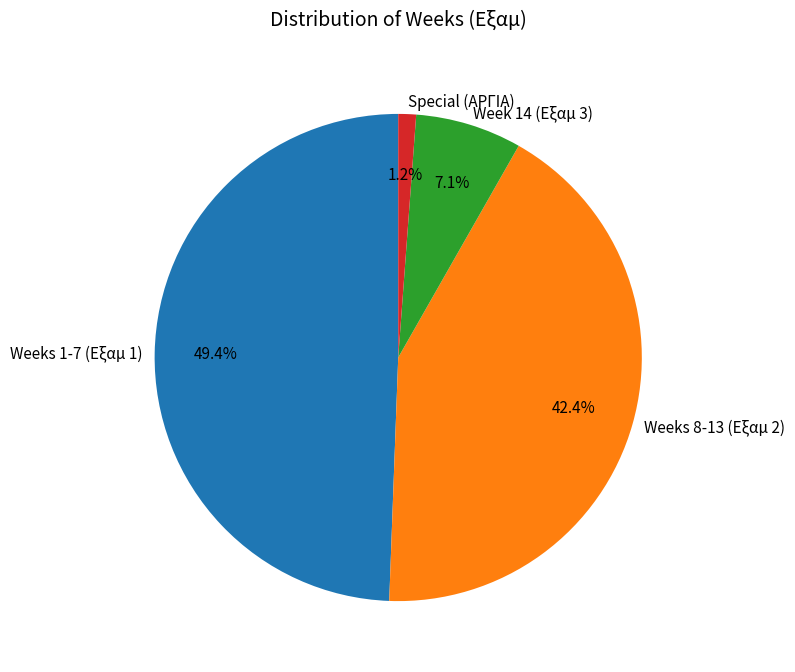

Between Week 14 (Εξαμ 3) and Weeks 1-7 (Εξαμ 1), which is larger?

Weeks 1-7 (Εξαμ 1)